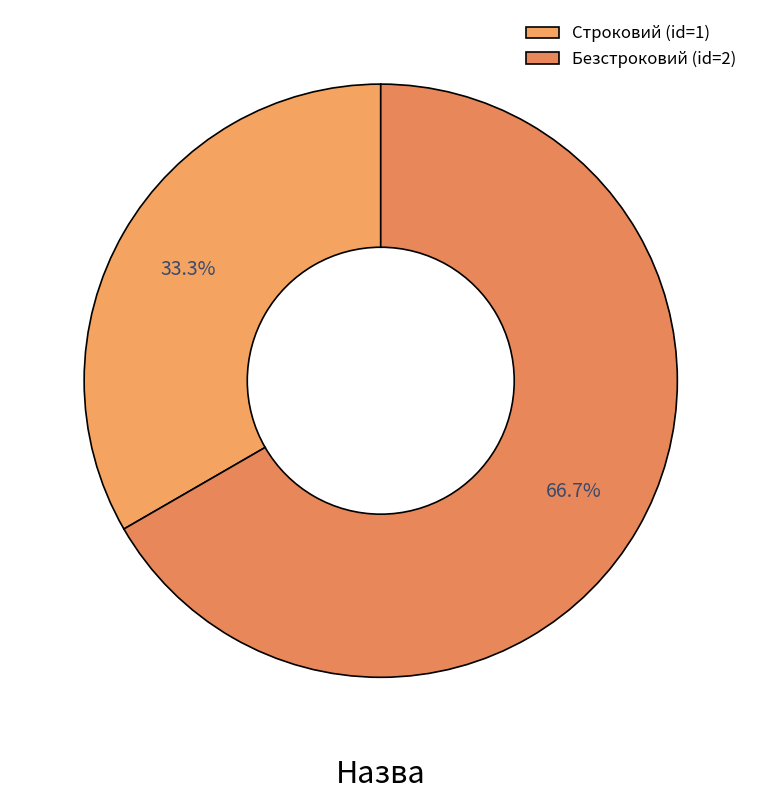

What portion of the pie excludes Строковий?

66.7%